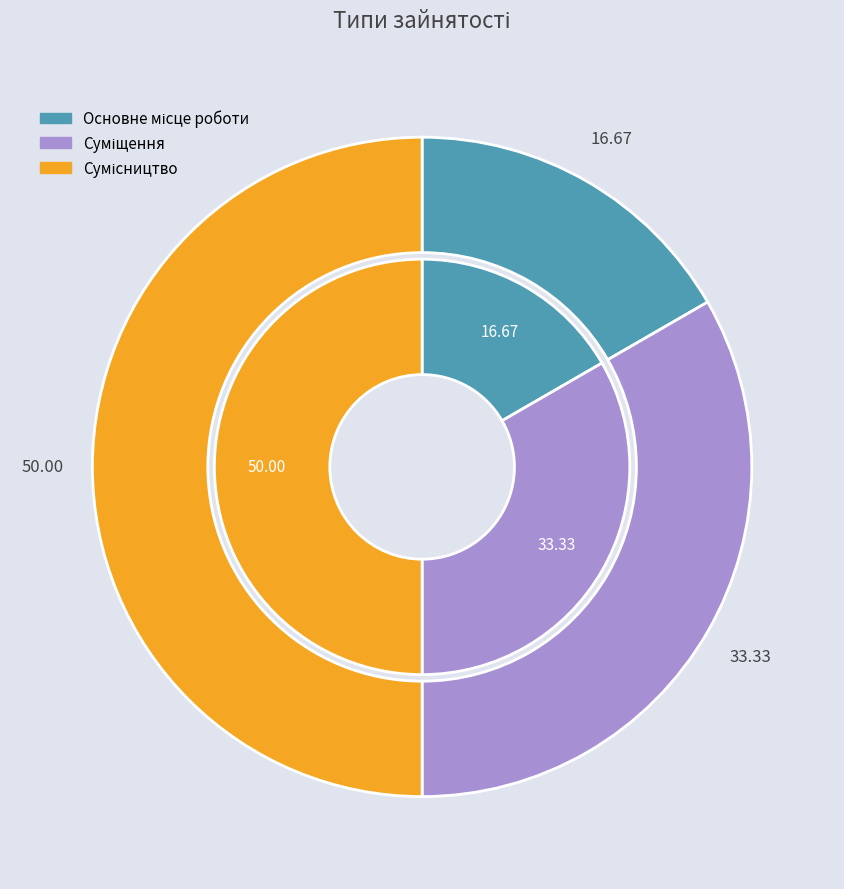

Is there any slice that represents more than half of the pie?

No